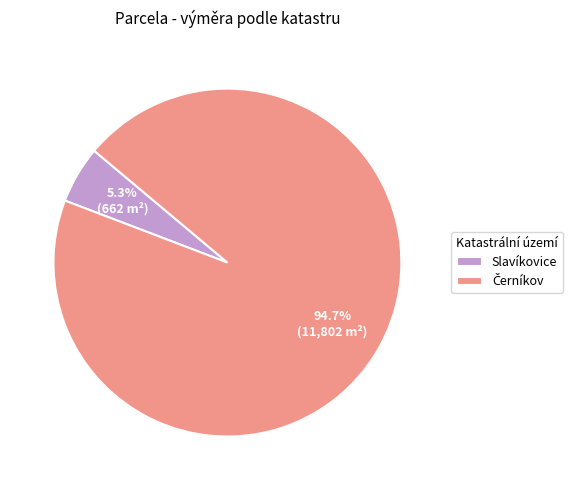

What is the smallest slice in the pie chart?

Slavíkovice